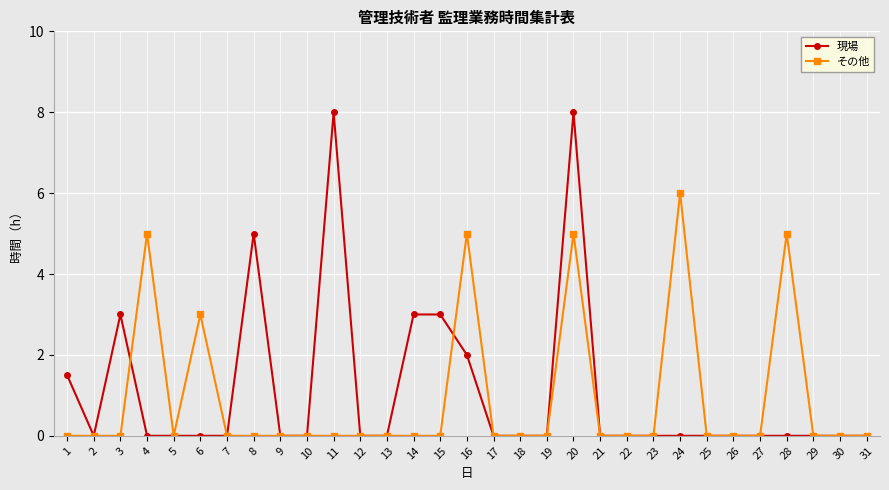

What is the greatest value displayed?

8.0